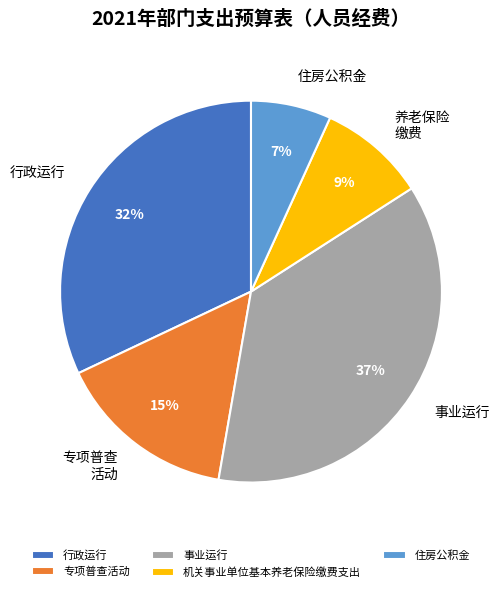

Rank the categories by value from highest to lowest.

事业运行, 行政运行, 专项普查活动, 机关事业单位基本养老保险缴费支出, 住房公积金